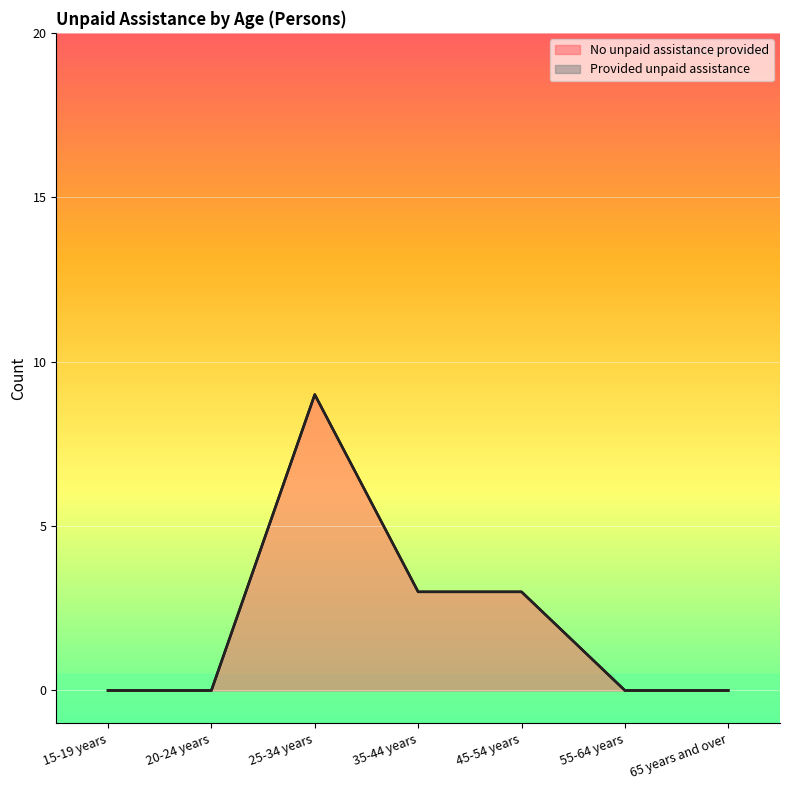

Rank the categories by value from highest to lowest.

25-34 years, 35-44 years, 45-54 years, 15-19 years, 20-24 years, 55-64 years, 65 years and over